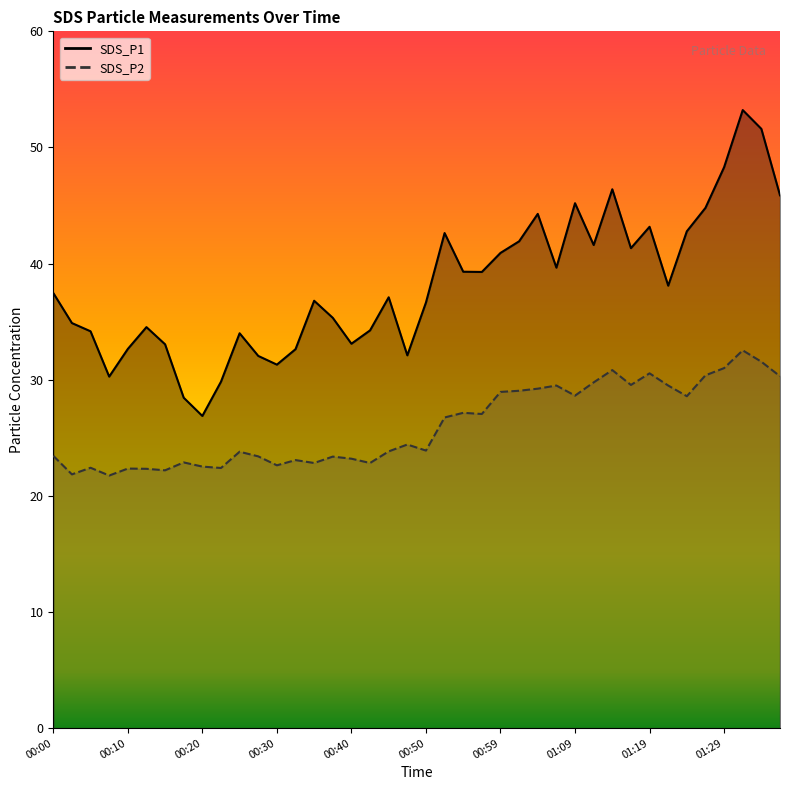

At which category is the sum across all series the highest?

01:32